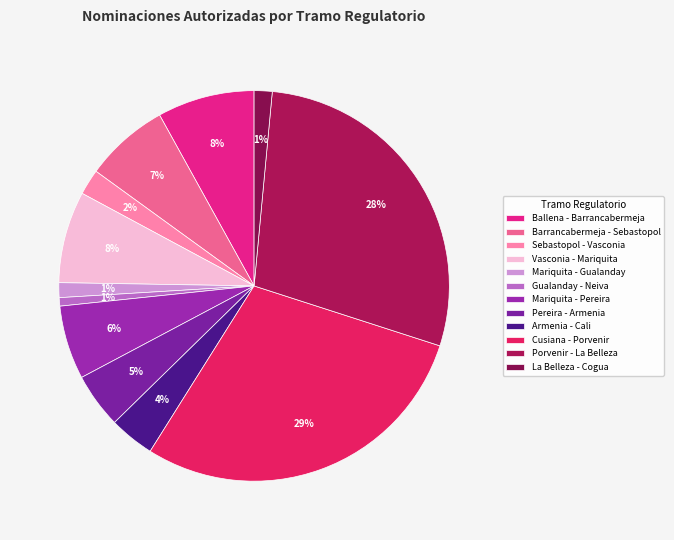

How many segments does this pie chart have?

12